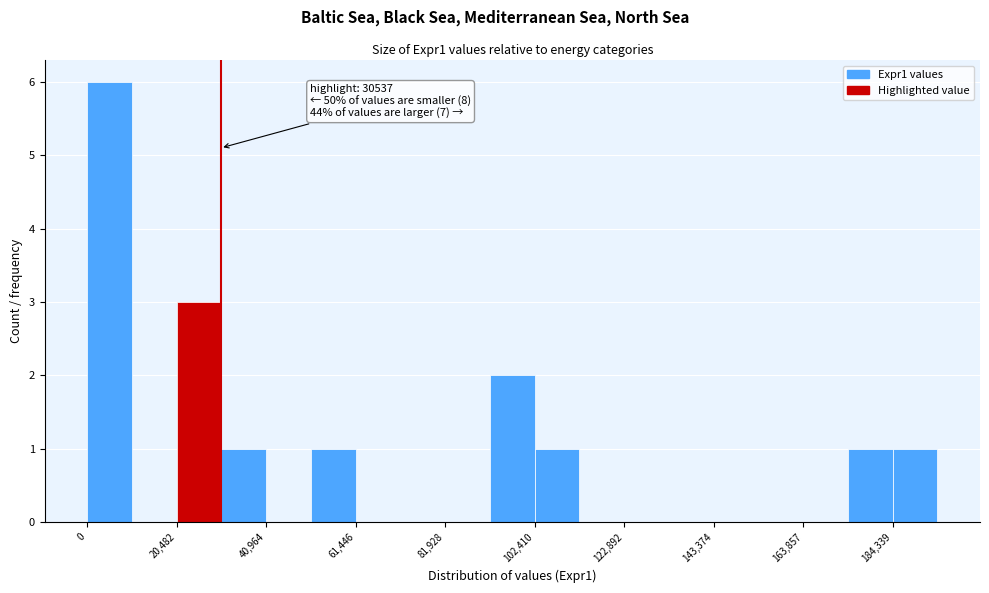

Around what value on the x-axis is the tallest bar? Give the approximate position of its centre, as read against the axis.

5000